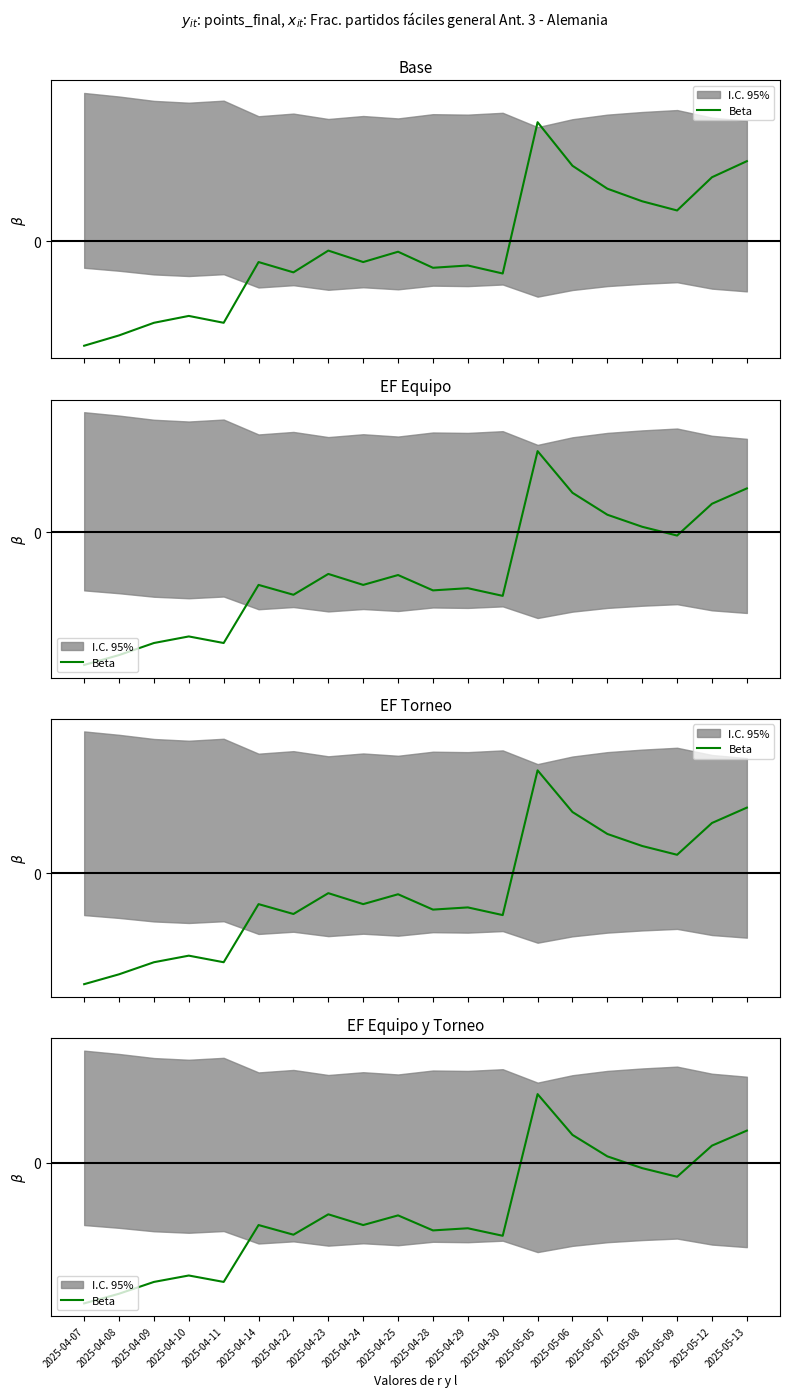

What is the difference between the second highest and second lowest values?

1.5